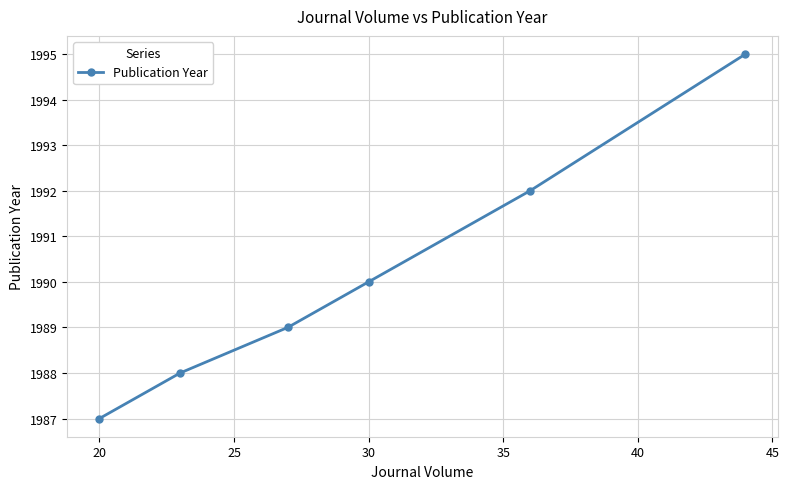

What is the difference between the maximum and second lowest values?

7